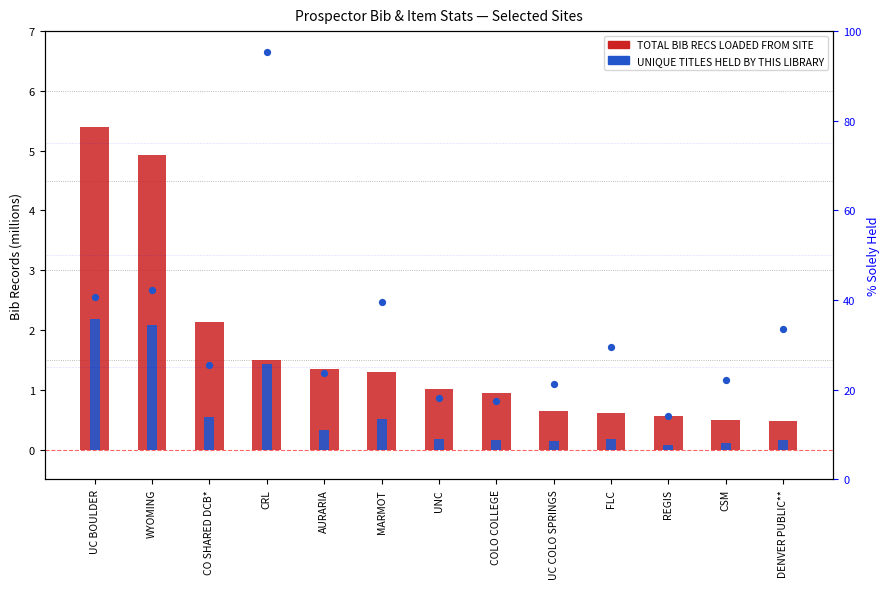

Which series has the largest Y range (max minus min)?

% SOLELY HELD OF OWN RECORDS